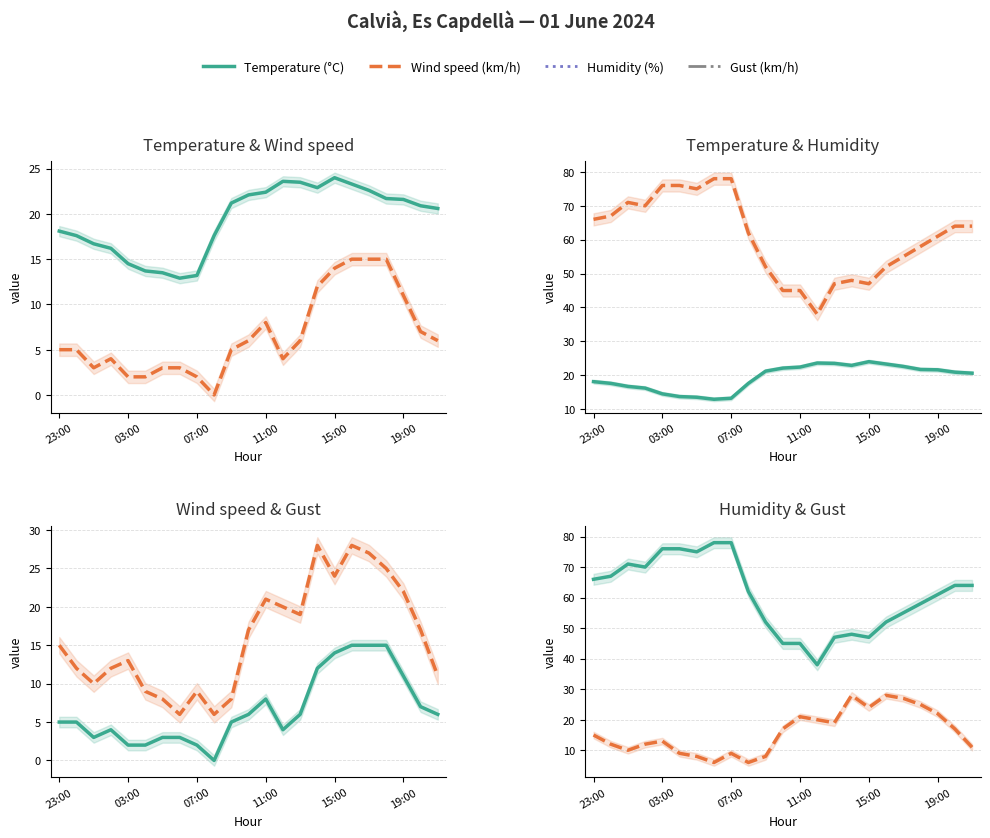

How many interior local valleys does the Gust (km/h) series have?

5